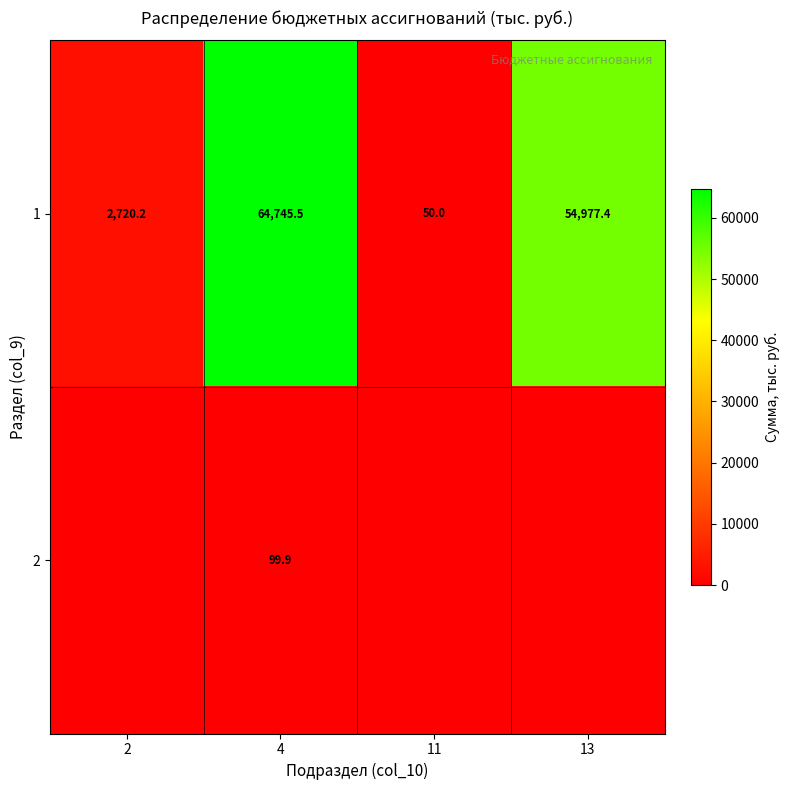

At which label is 1 closest to 32397?

13